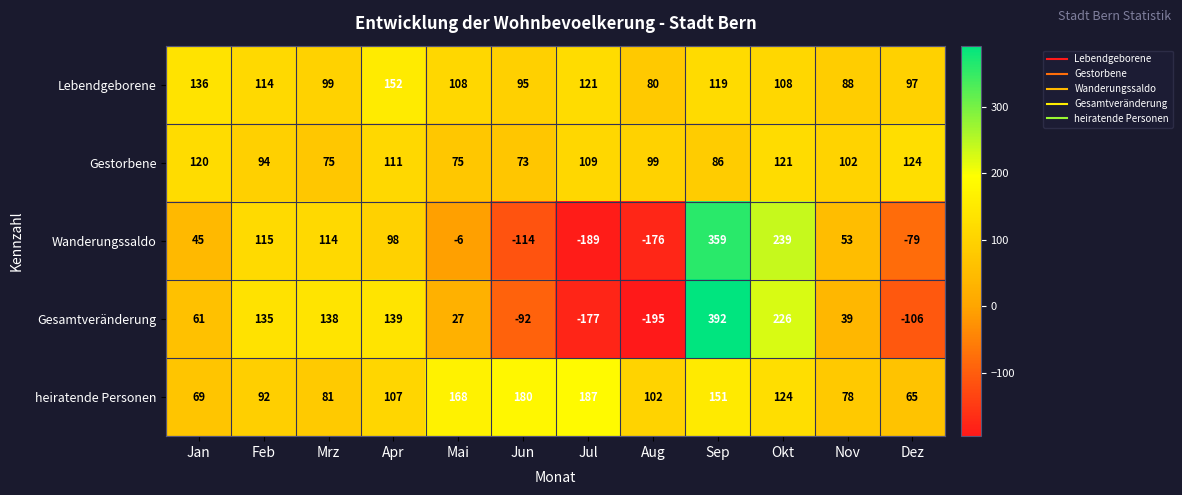

What is the difference between the highest and lowest values at Apr?

54